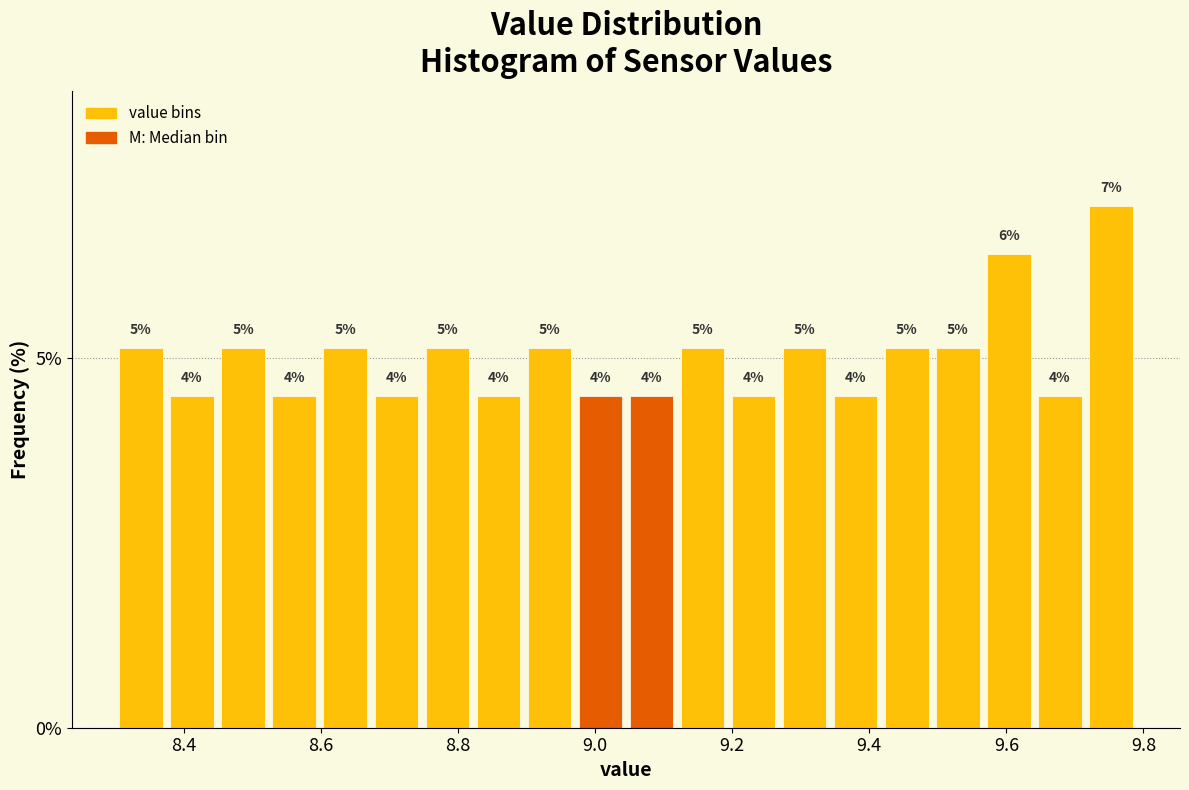

Read against the x-axis, roughly where is the centre of the tallest bar?

9.76